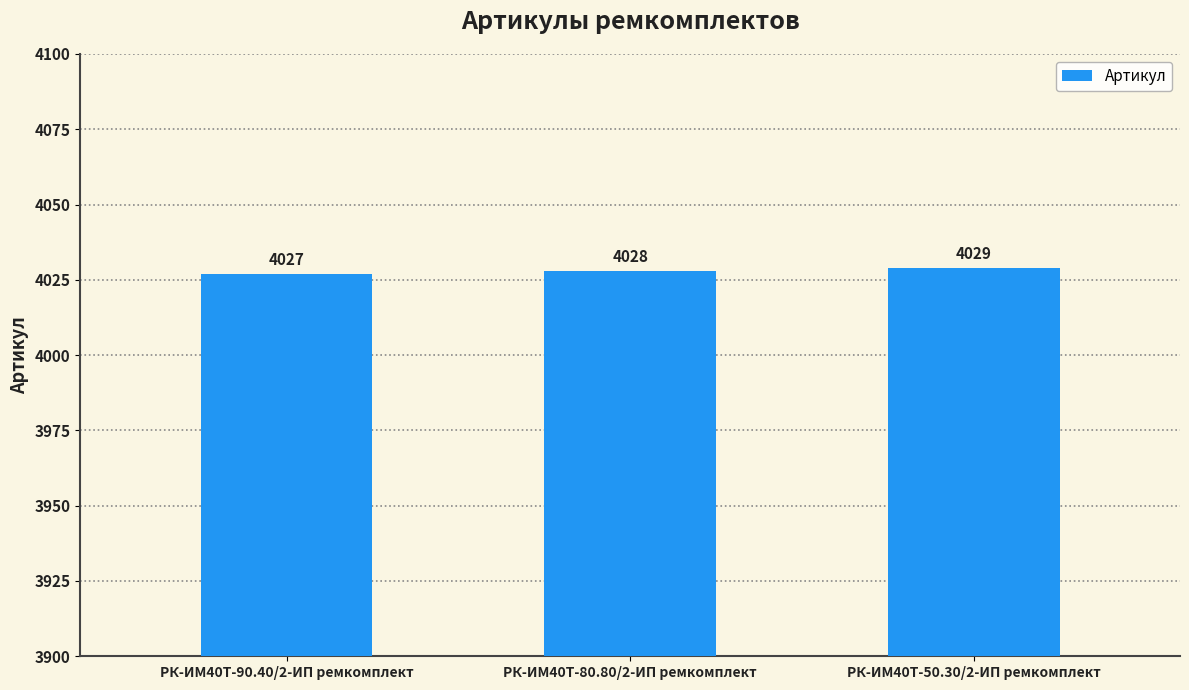

Rank the categories by value from highest to lowest.

РК-ИМ40T-50.30/2-ИП ремкомплект, РК-ИМ40T-80.80/2-ИП ремкомплект, РК-ИМ40T-90.40/2-ИП ремкомплект